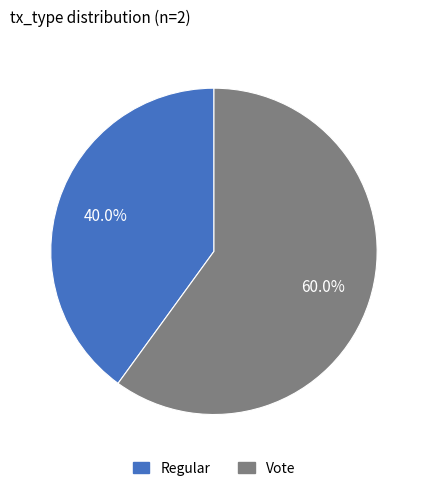

Between Vote and Regular, which is larger?

Vote